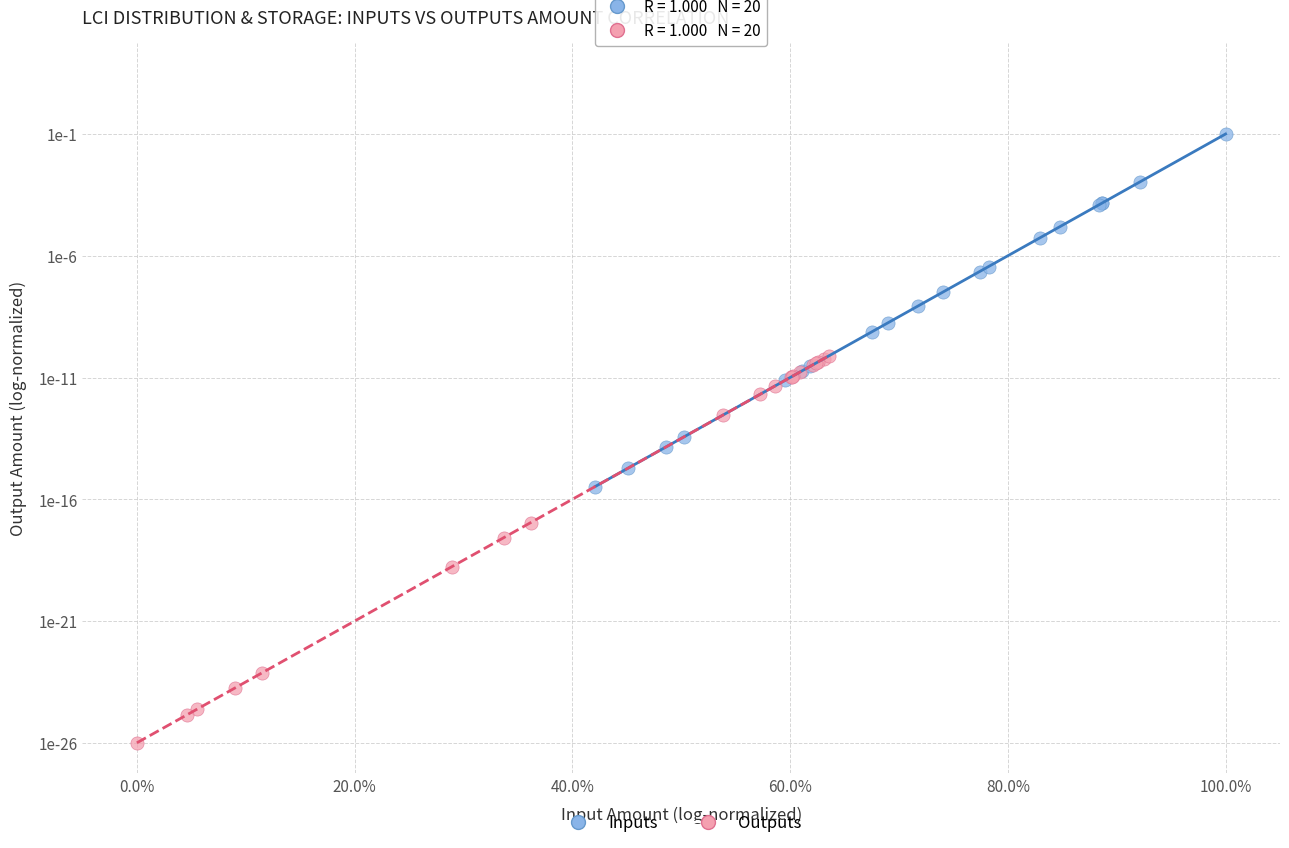

Which series has the widest spread of Y values?

Outputs